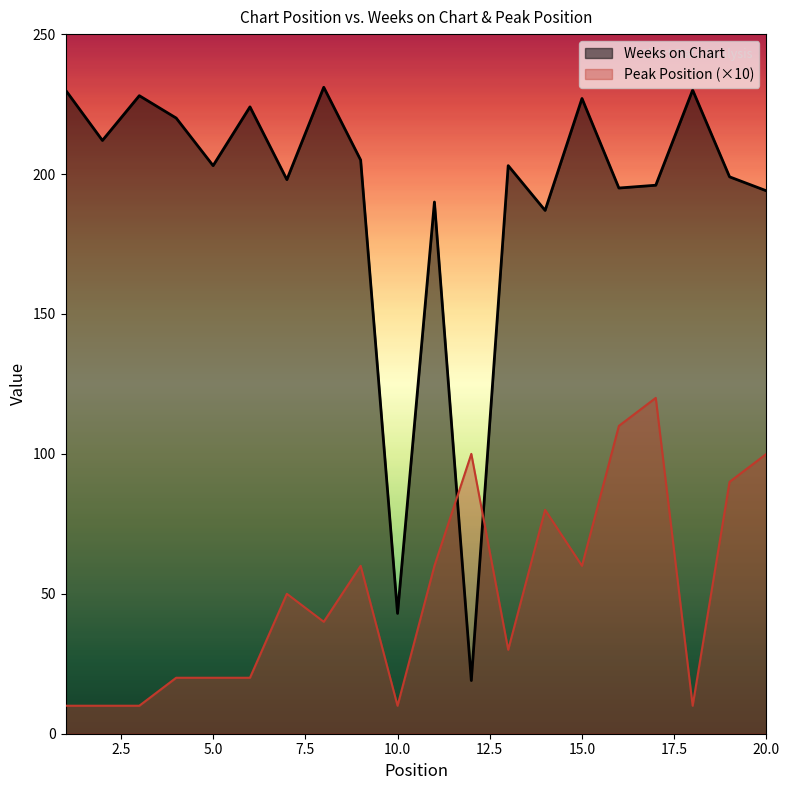

At which category does the chart reach its peak across all series?

8